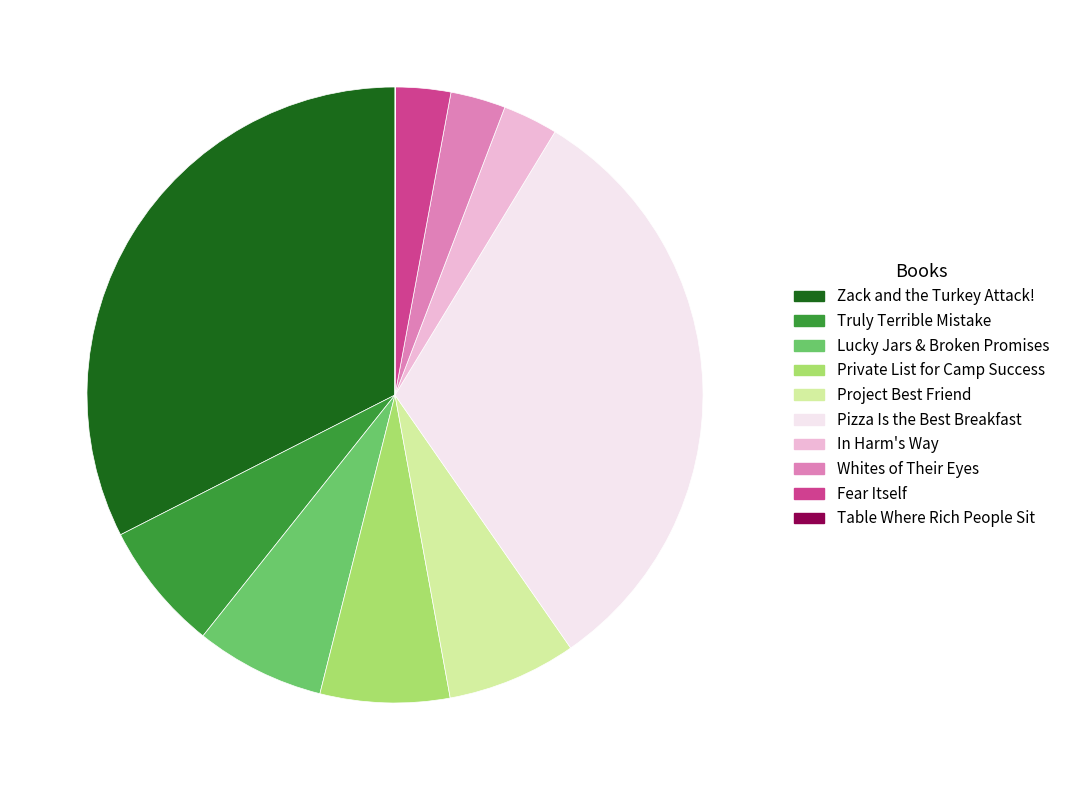

Which slice is the largest?

Zack and the Turkey Attack!